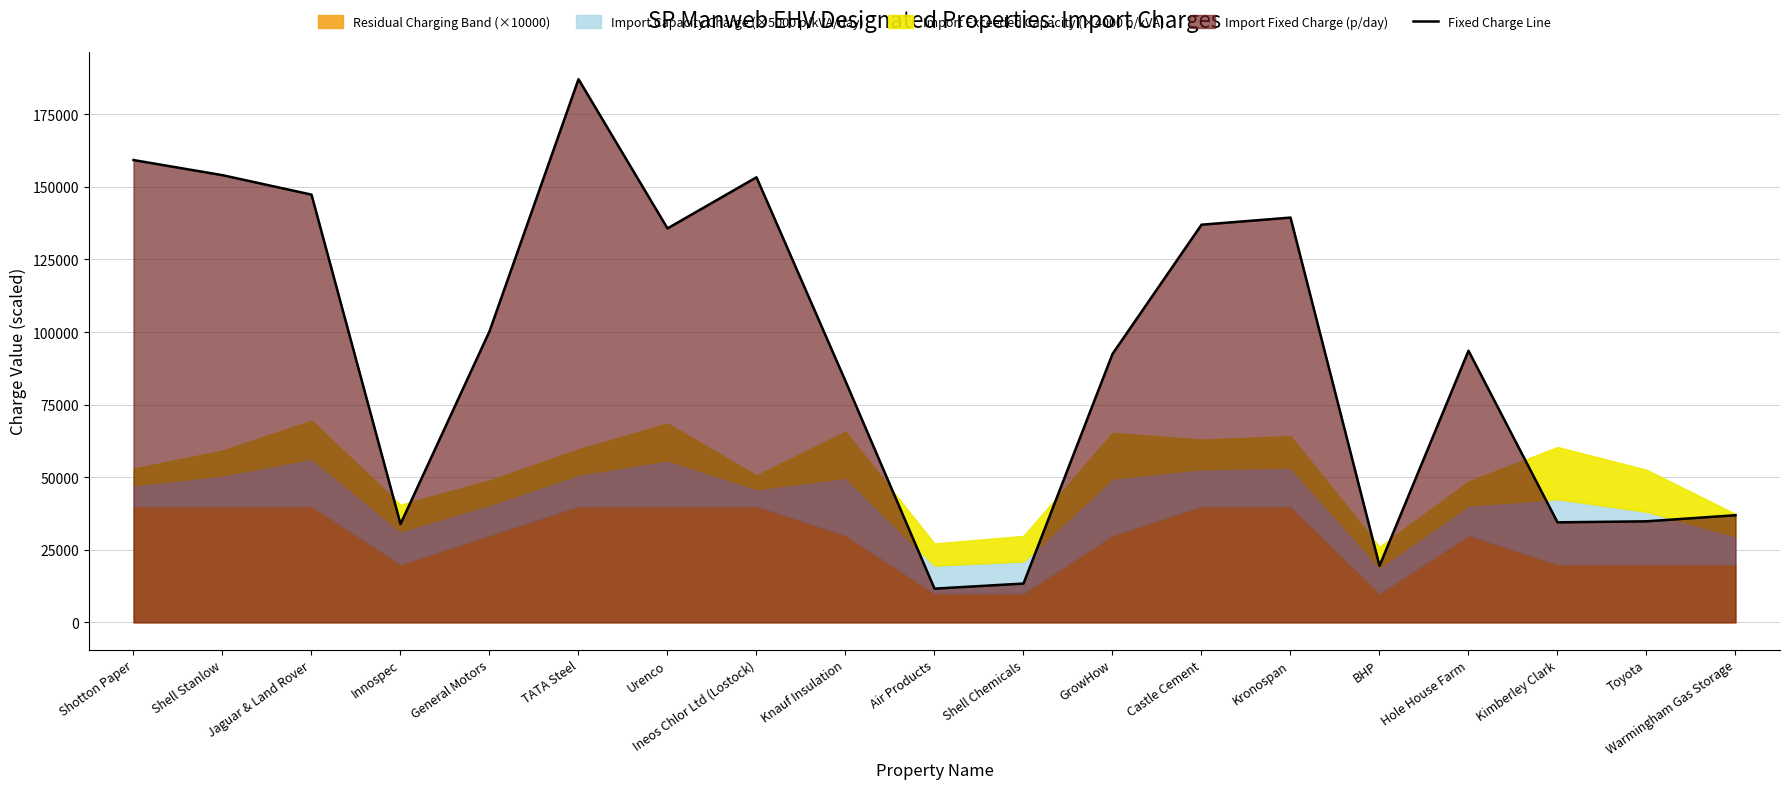

Count the number of categories in the chart.

19